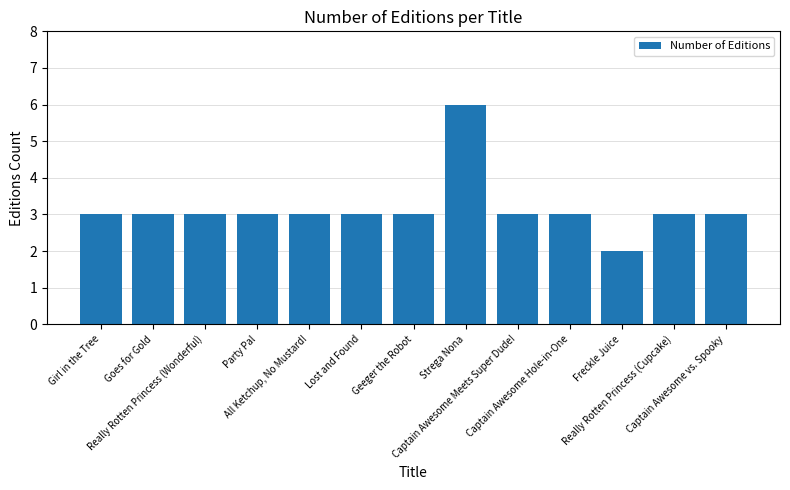

Count the values in the range 3 to 4.

11